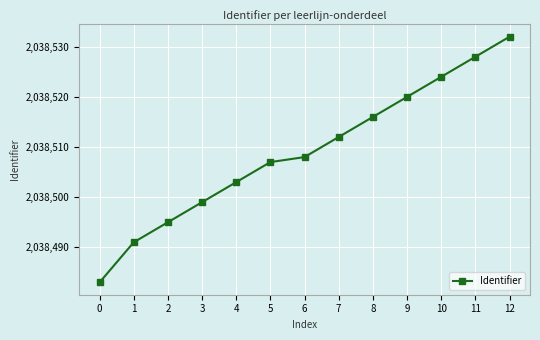

The value at 11 is 1021980. True or false?

False